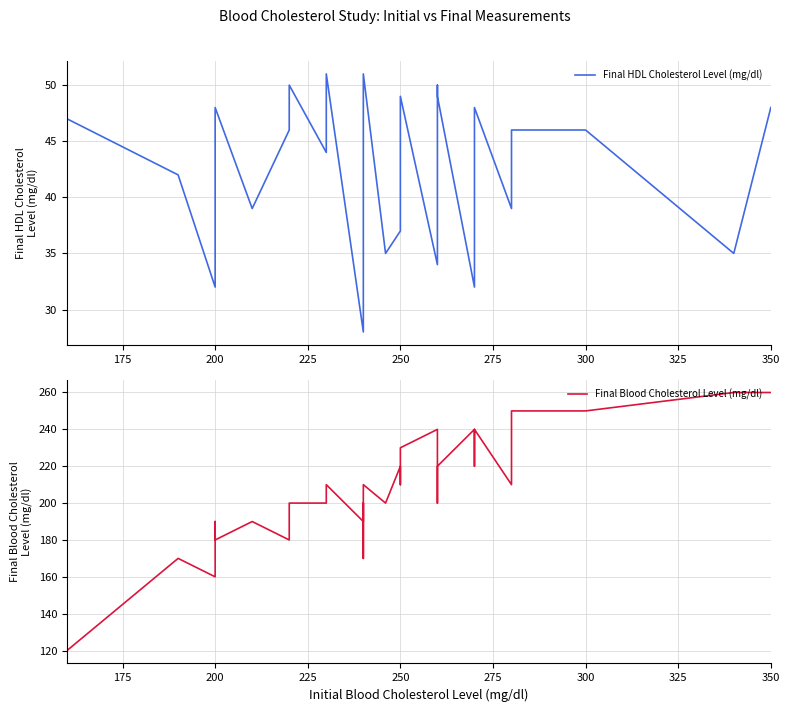

At which category does Final HDL Cholesterol Level (mg/dl) reach its first local valley?

200